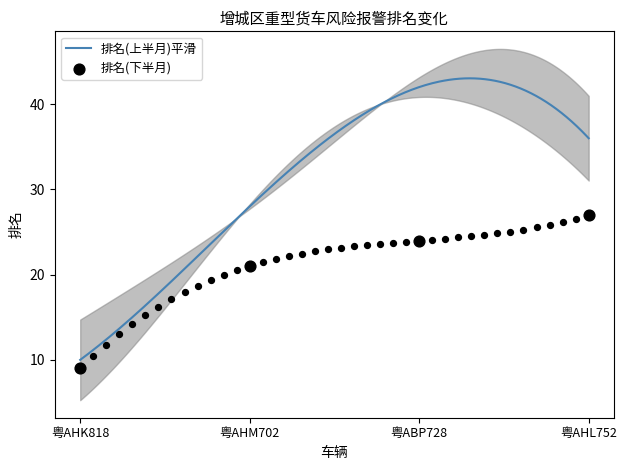

Which series has the largest total across all categories?

排名(上半月)